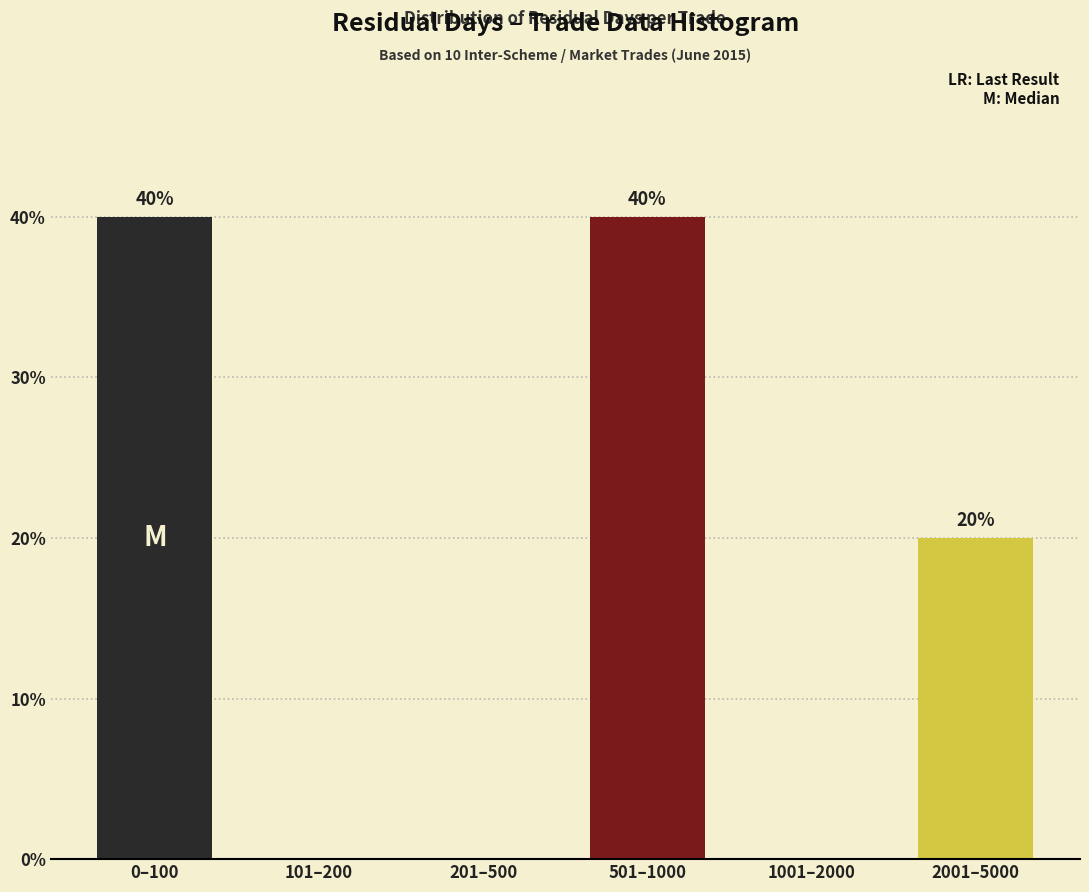

Reading left to right, list all the values displayed in this chart.

0–100=40	101–200=0	201–500=0	501–1000=40	1001–2000=0	2001–5000=20